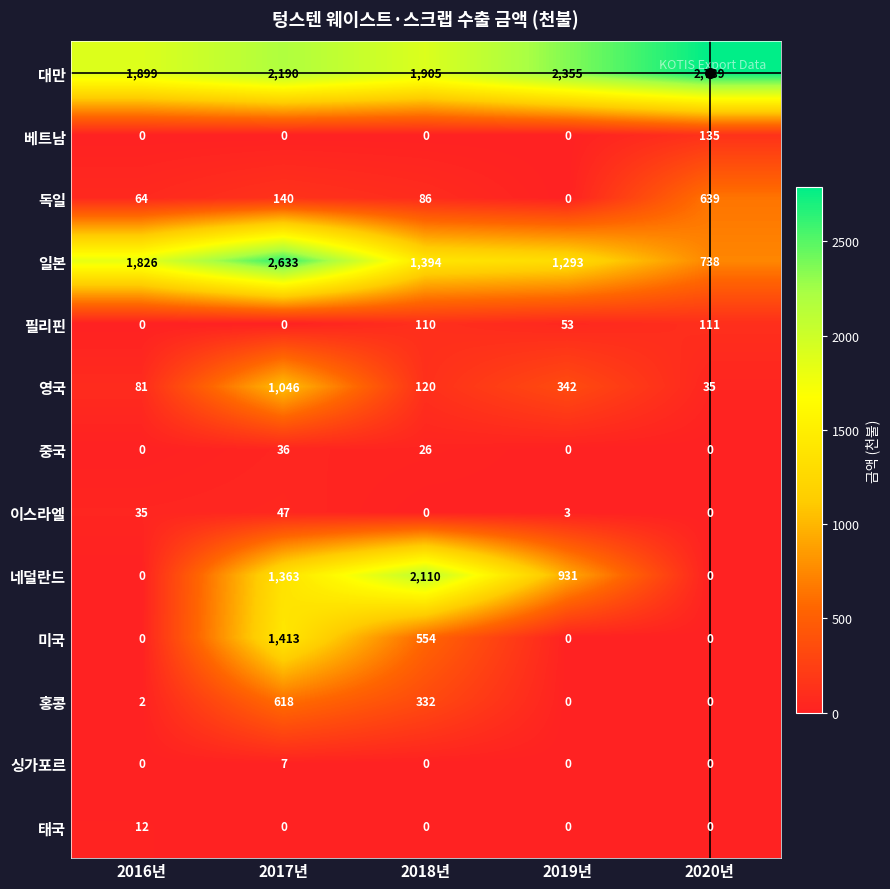

At which label is 홍콩 closest to 309?

2018년